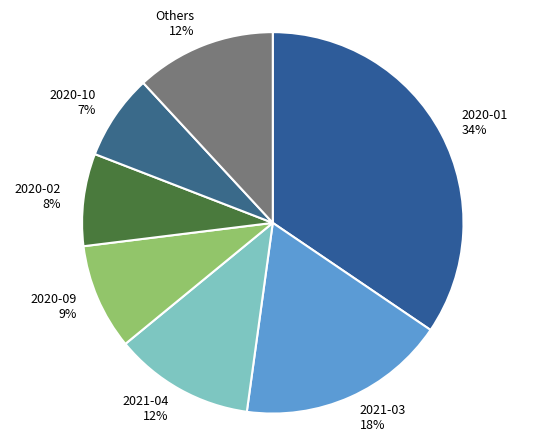

Does any single category account for the majority?

No